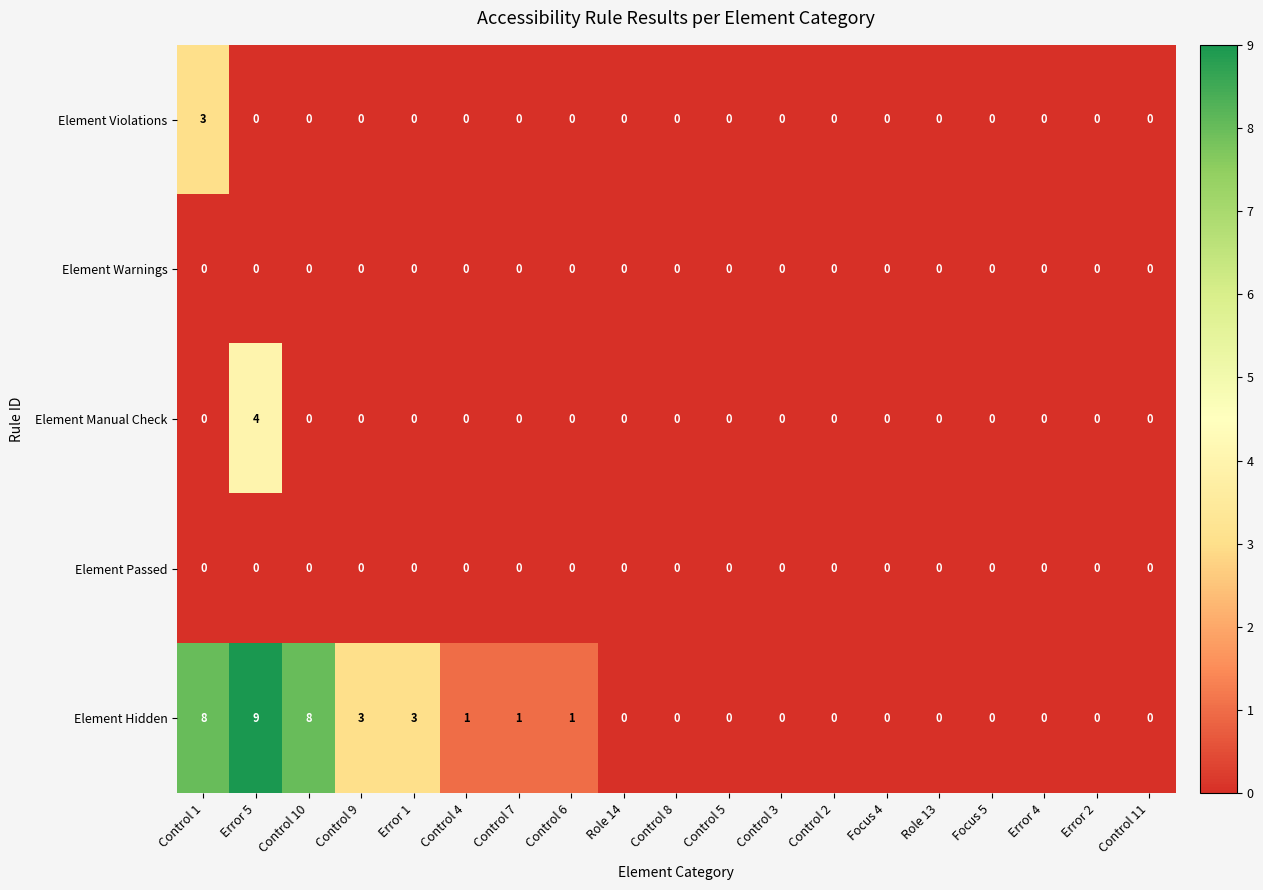

What is the maximum value for Element Violations?

3